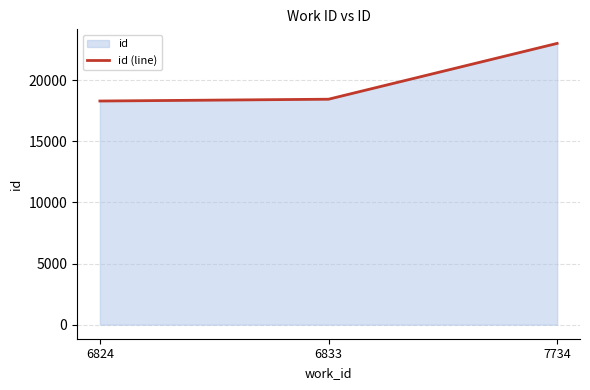

Reading right to left, what are all the values shown in this chart?

7734=23007	6833=18441	6824=18293